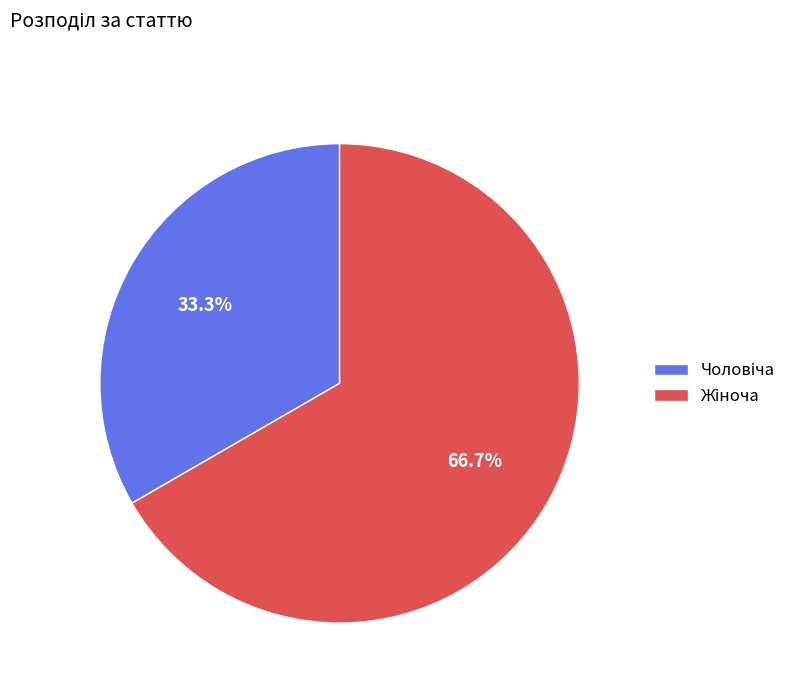

Is there a majority slice in this chart?

Yes